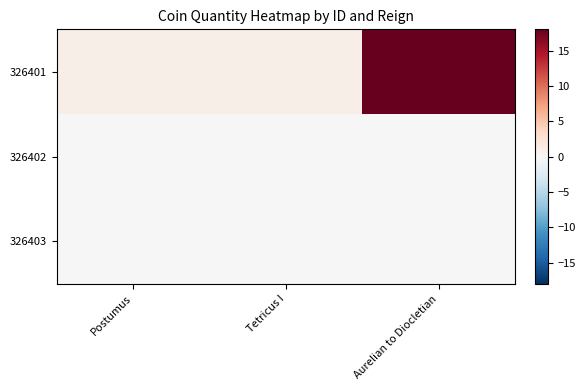

Which series has the largest total across all categories?

326401